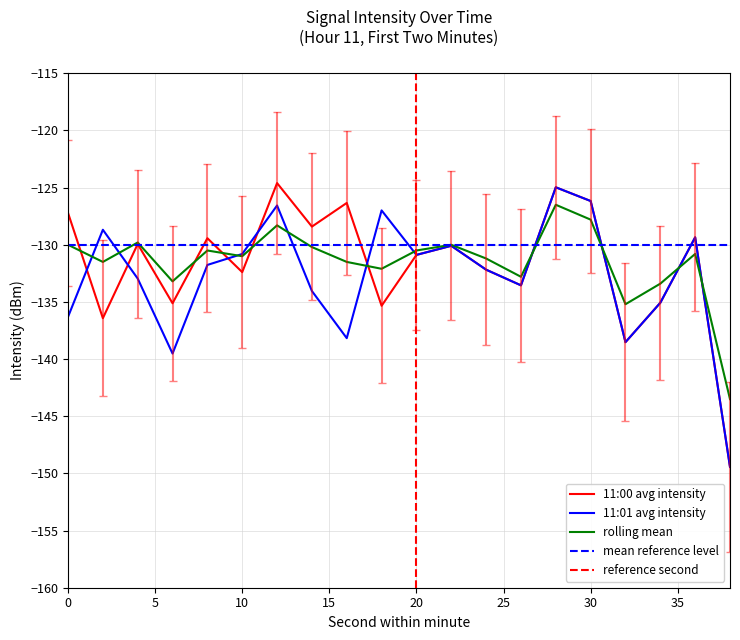

List the labels in order of 11:01 avg intensity value, largest first.

28, 30, 12, 18, 2, 36, 22, 10, 20, 8, 24, 4, 26, 14, 34, 0, 16, 32, 6, 38